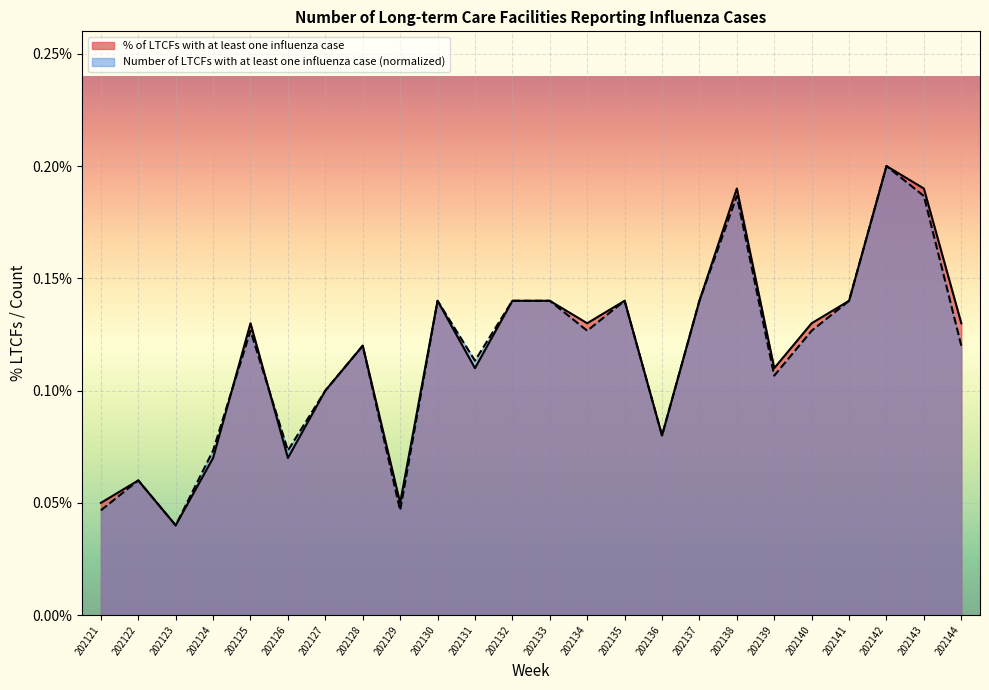

At which category is the sum across all series the highest?

202142